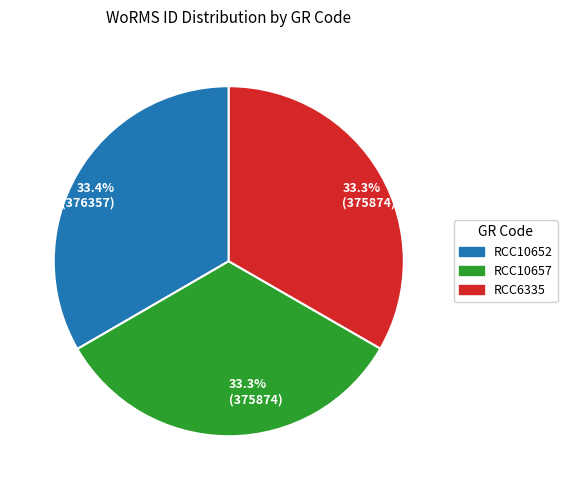

Is there a majority slice in this chart?

No